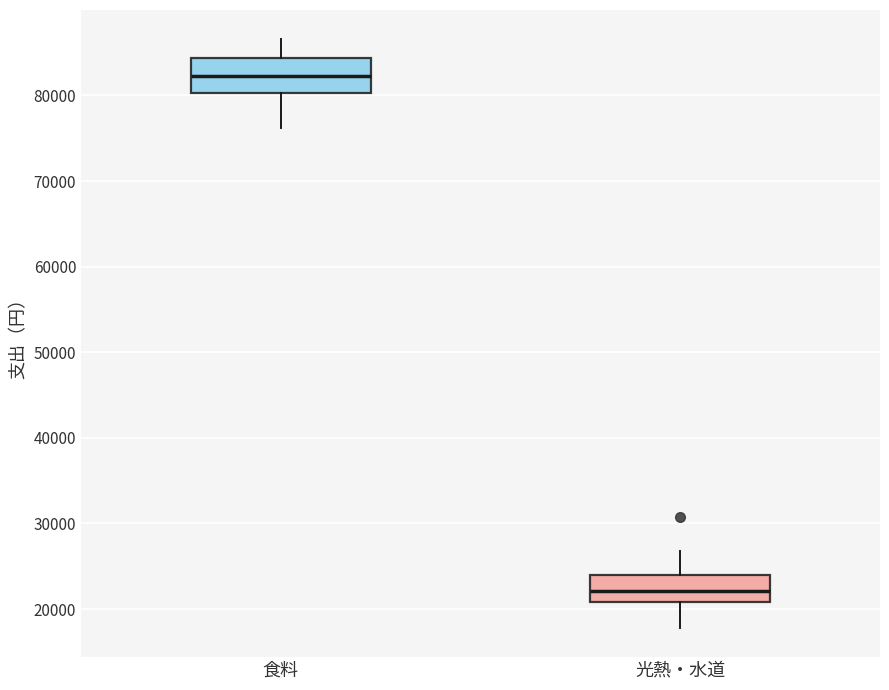

Reading left to right, read every box against the y-axis: the position of its median line, the range the box covers, and the ends of its whiskers. The values are not printed on the chart, so give them approximately, as read against the axis.

食料: median 82000, box 80000 to 84000, whiskers 76000 to 87000
光熱・水道: median 22000, box 21000 to 24000, whiskers 18000 to 27000